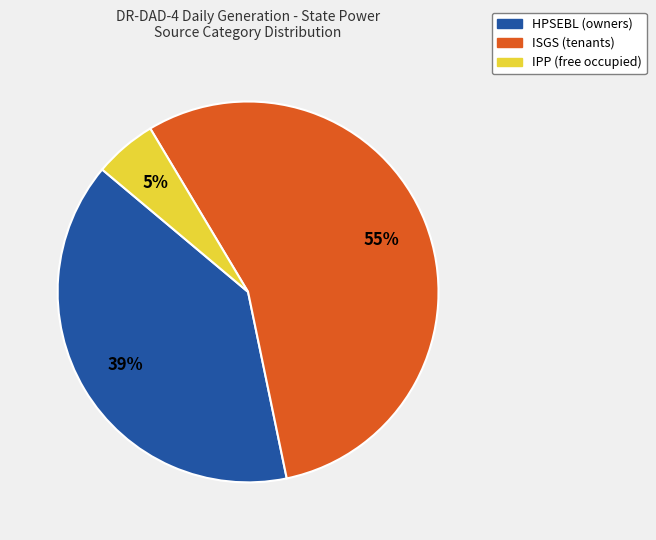

What is the smallest slice in the pie chart?

IPP